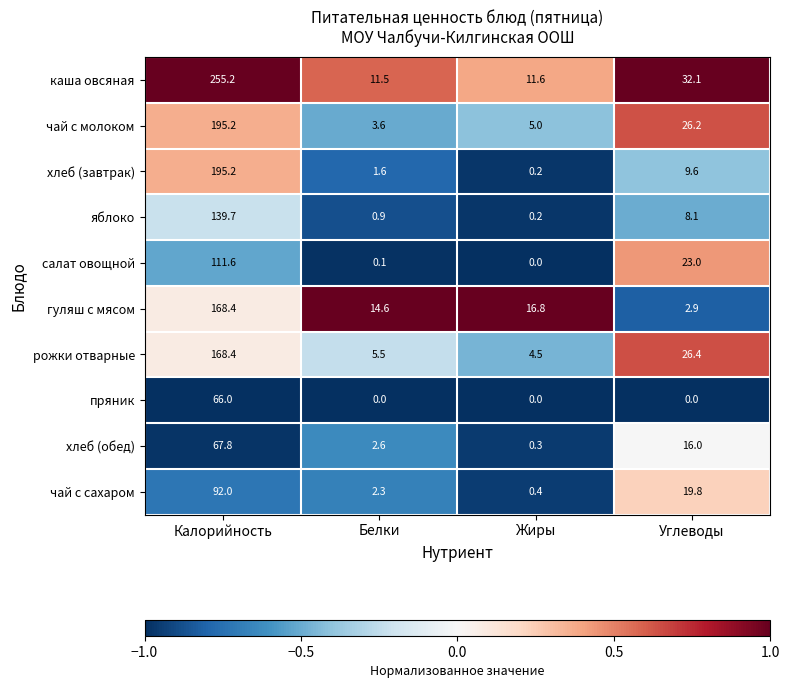

What is the spread (max minus min) of values at Углеводы?

32.1